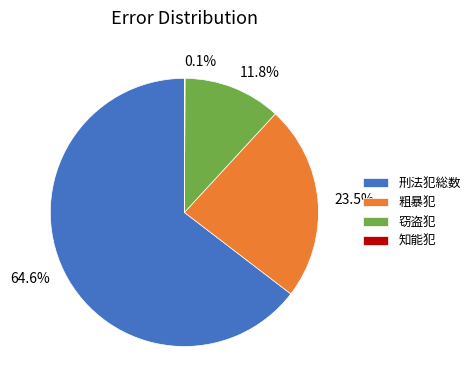

What percentage is NOT represented by 刑法犯総数?

35.4%